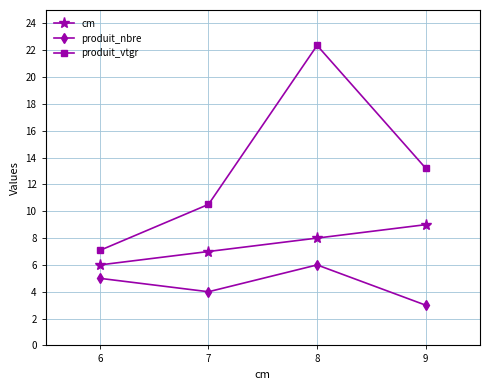

At which label does produit_nbre reach its peak?

8